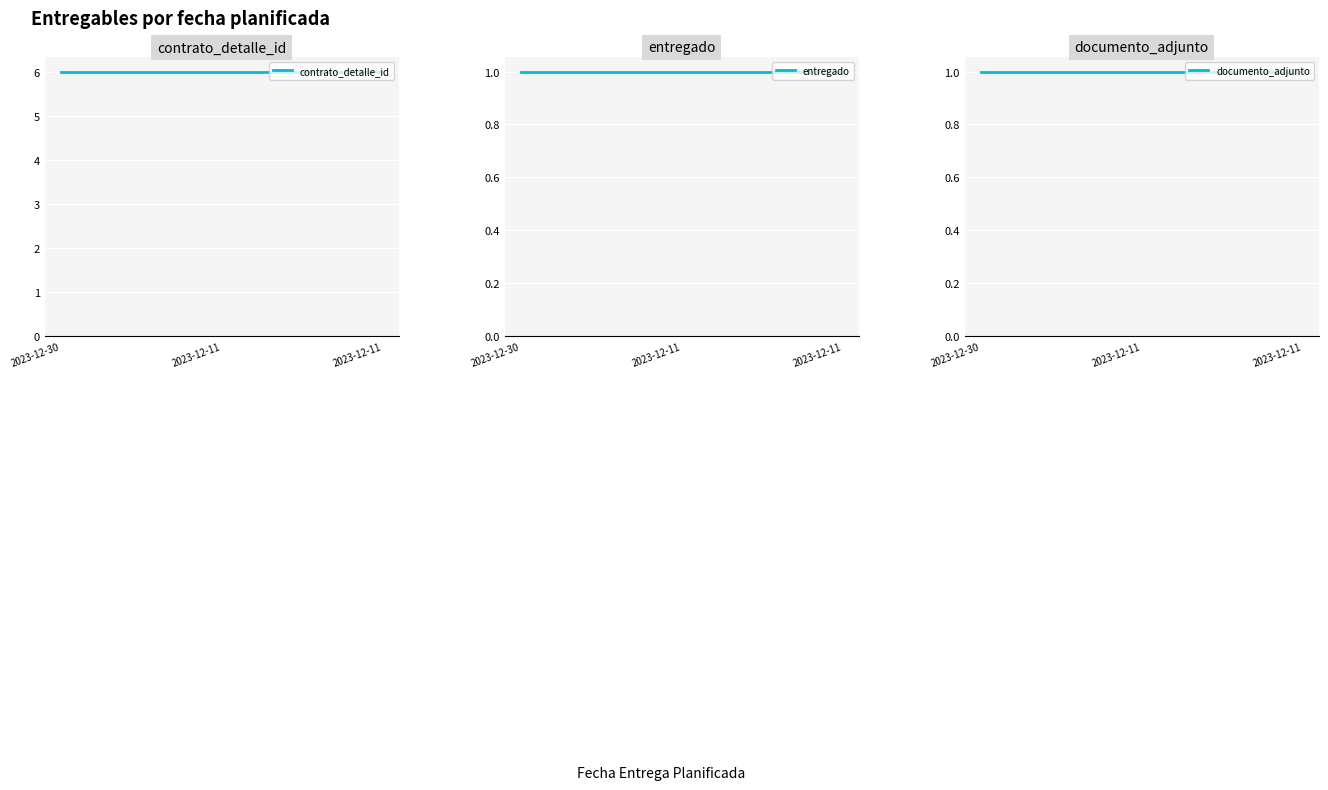

Between 2023-12-11 and 2023-12-11, which series saw the biggest shift?

contrato_detalle_id